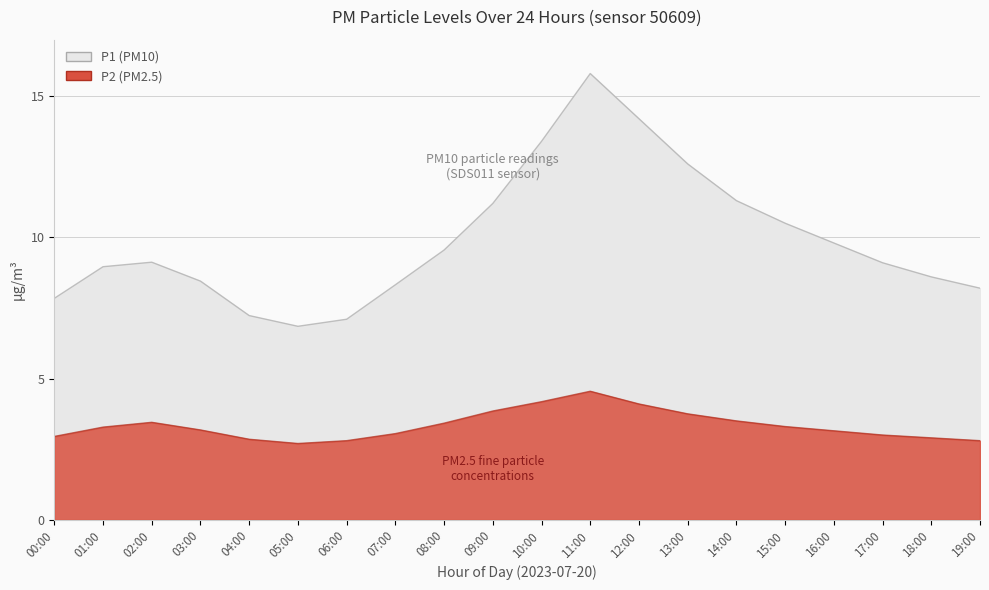

Which category has the lowest value in the P1 series?

05:00